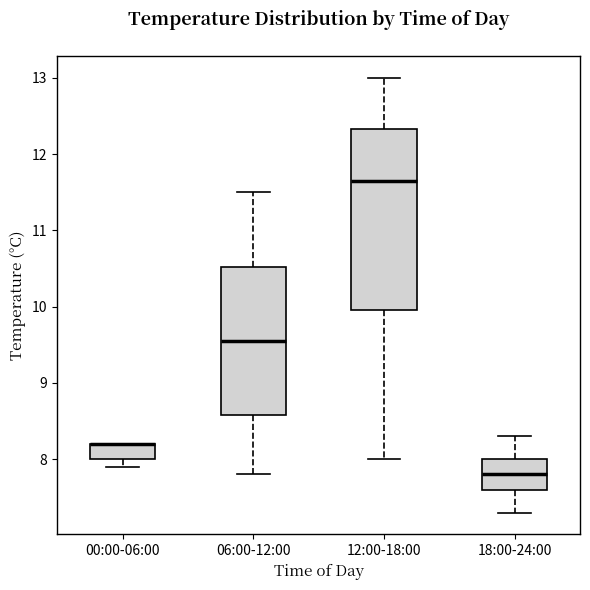

Reading left to right, transcribe this box plot: for each box, give where its median line is, the range the box spans, and where its two whiskers end, as read against the y-axis. The values are not printed on the chart, so give them approximately, as read against the axis.

00:00-06:00: median 8.2 (drawn on the box's upper edge), box 8.0 to 8.2, whiskers 7.9 to 8.2
06:00-12:00: median 9.6, box 8.6 to 10.5, whiskers 7.8 to 11.5
12:00-18:00: median 11.7, box 10.0 to 12.3, whiskers 8.0 to 13.0
18:00-24:00: median 7.8, box 7.6 to 8.0, whiskers 7.3 to 8.3